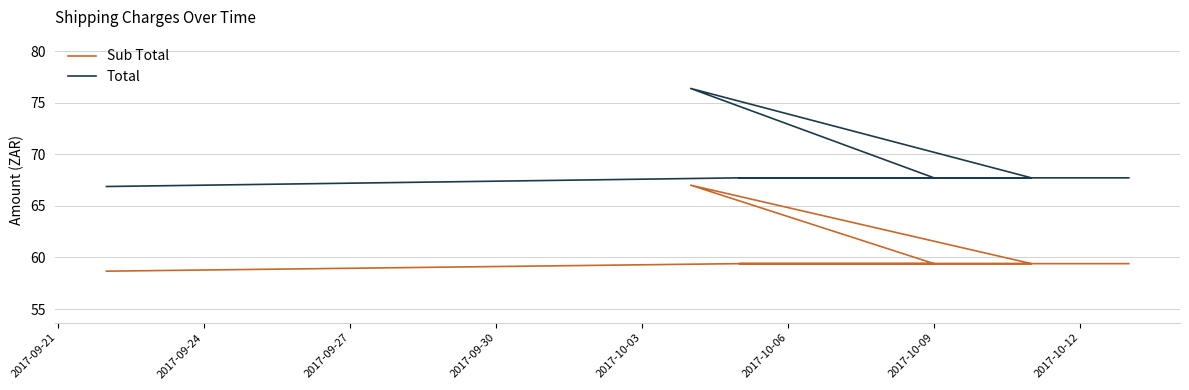

What is the total value across all series at 2017-09-21?

125.5